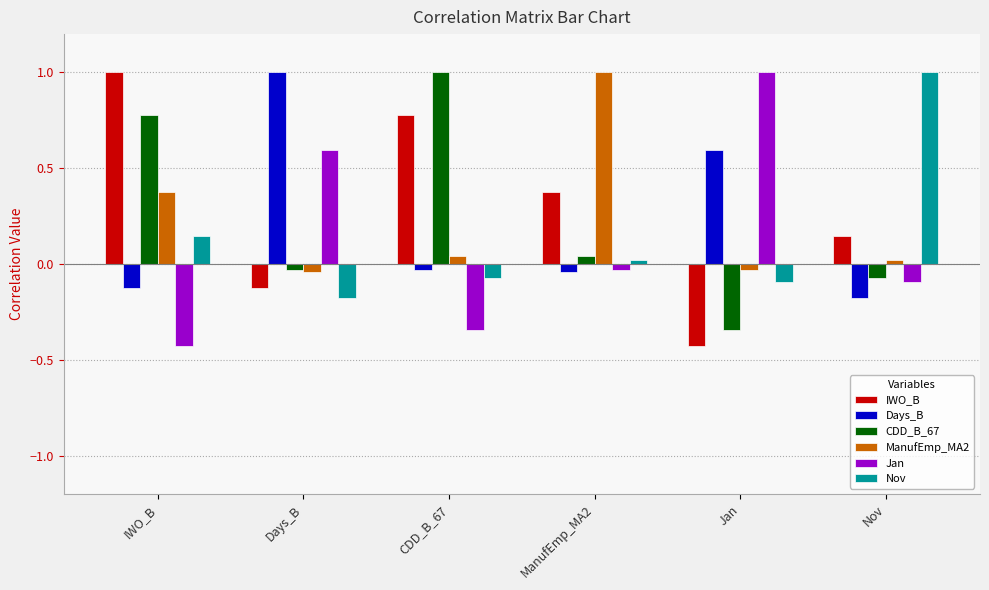

List the labels in order of IWO_B value, largest first.

IWO_B, CDD_B_67, ManufEmp_MA2, Nov, Days_B, Jan